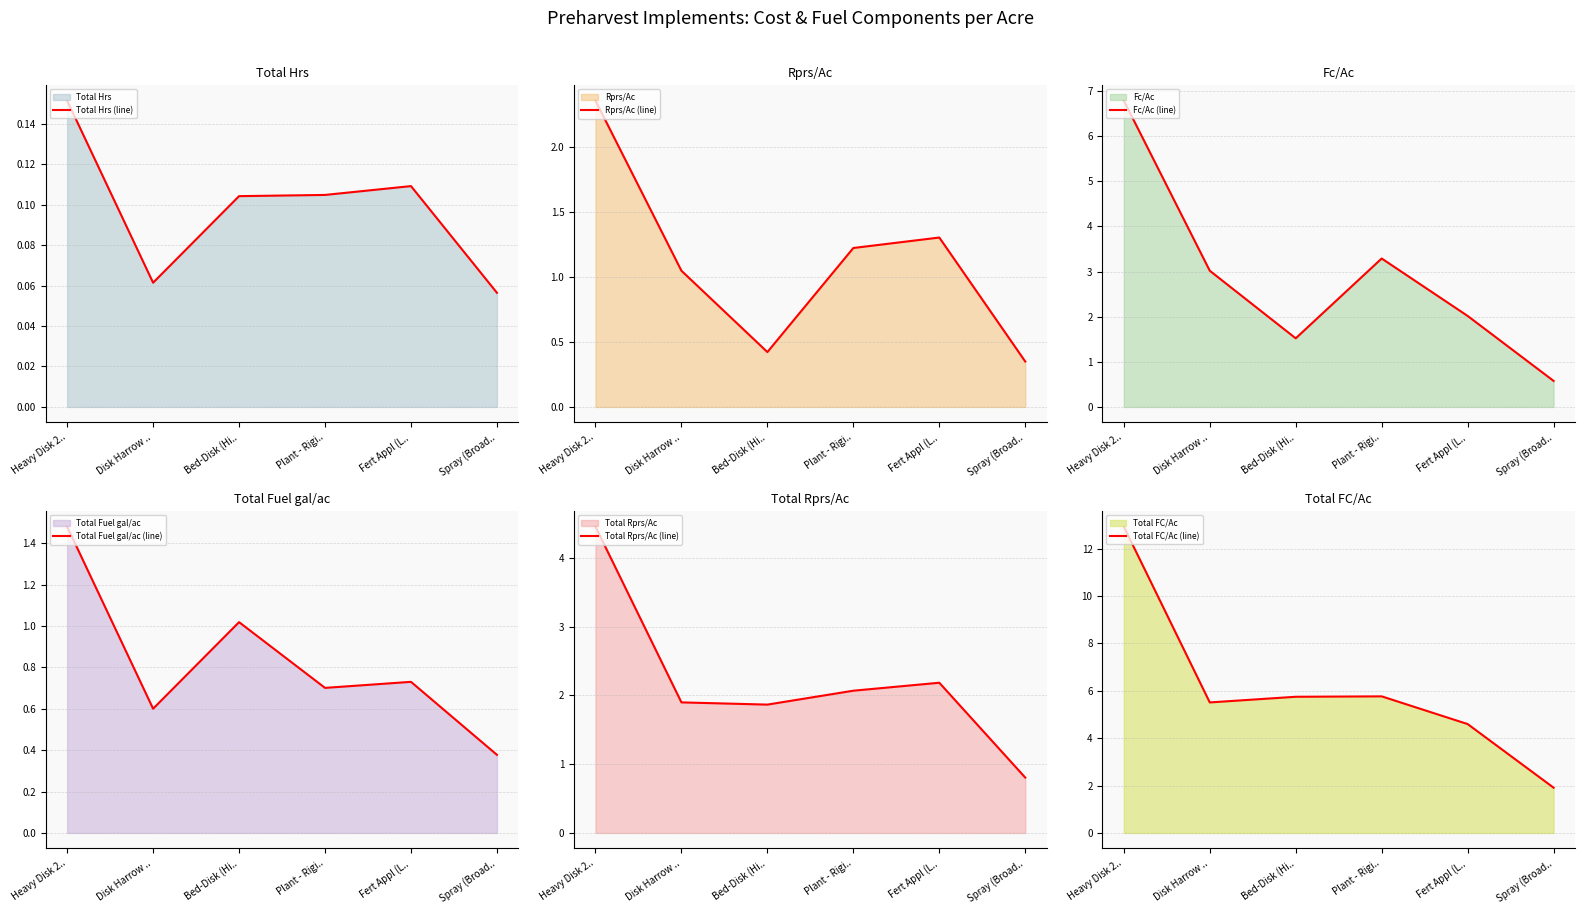

What is the difference between the highest and lowest values at Disk Harrow ..?

5.4